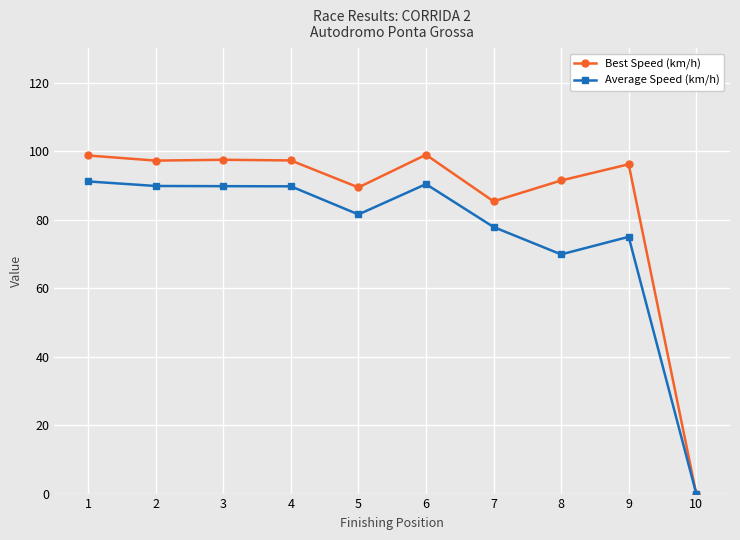

How many data points in Average Speed (km/h) are less than 89?

5